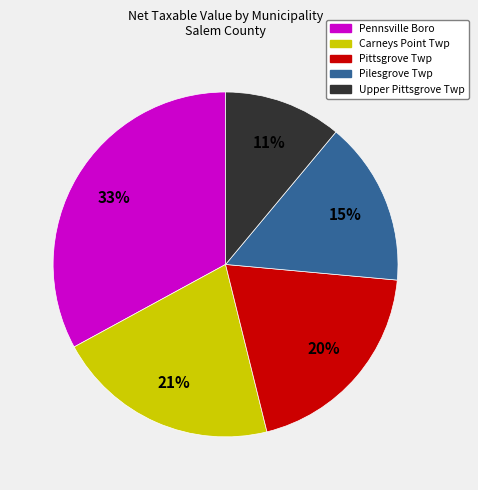

Does any single category account for the majority?

No